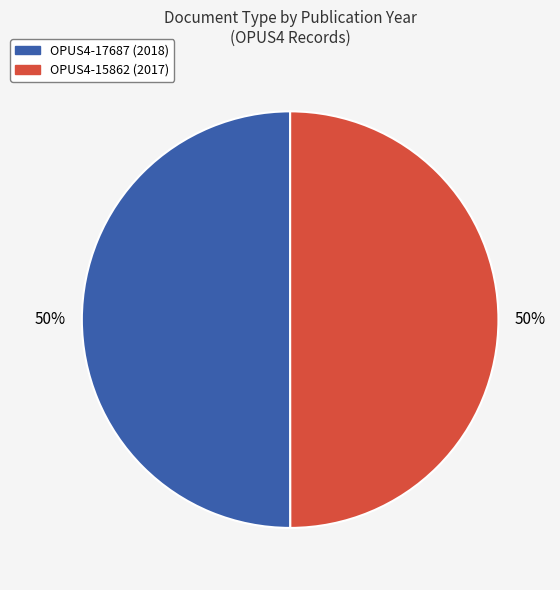

What percentage is the OPUS4-15862 (2017) slice, to the nearest percent?

50%